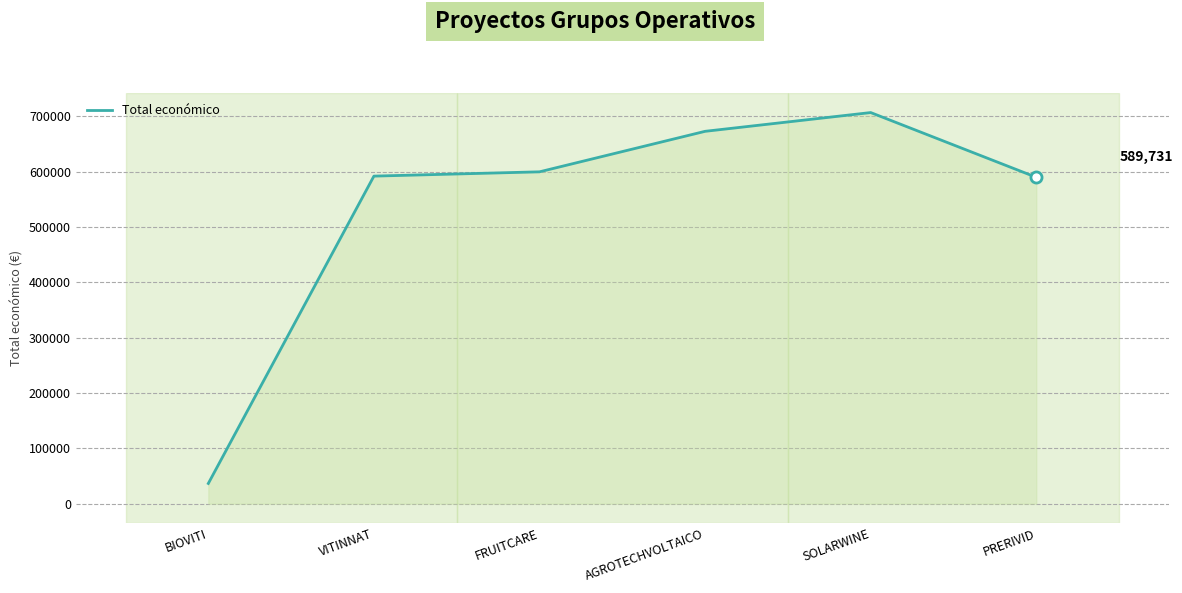

What is the change in value from SOLARWINE to PRERIVID?

-116966